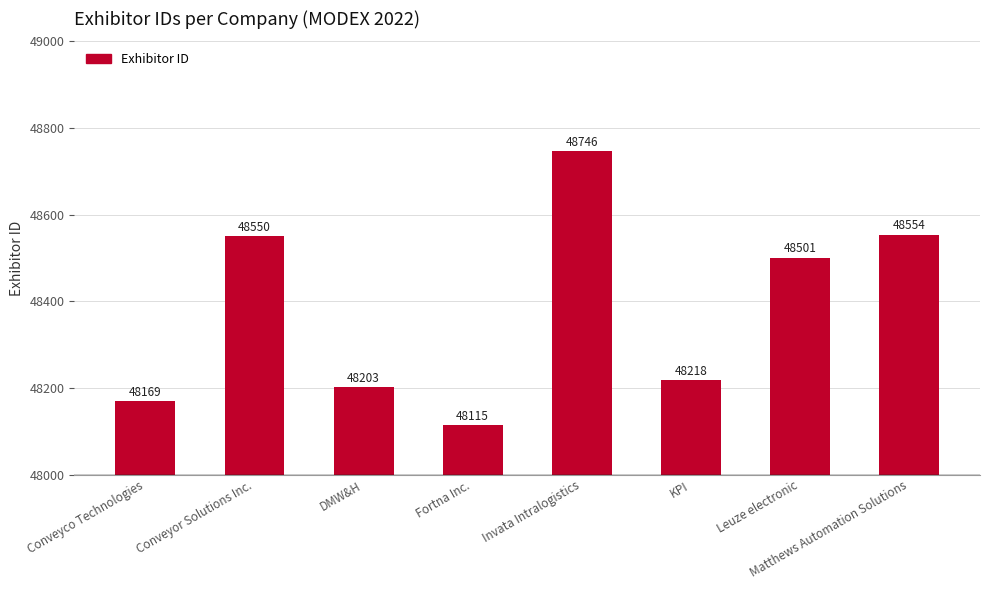

Reading right to left, extract all data points from this chart.

48554	48501	48218	48746	48115	48203	48550	48169